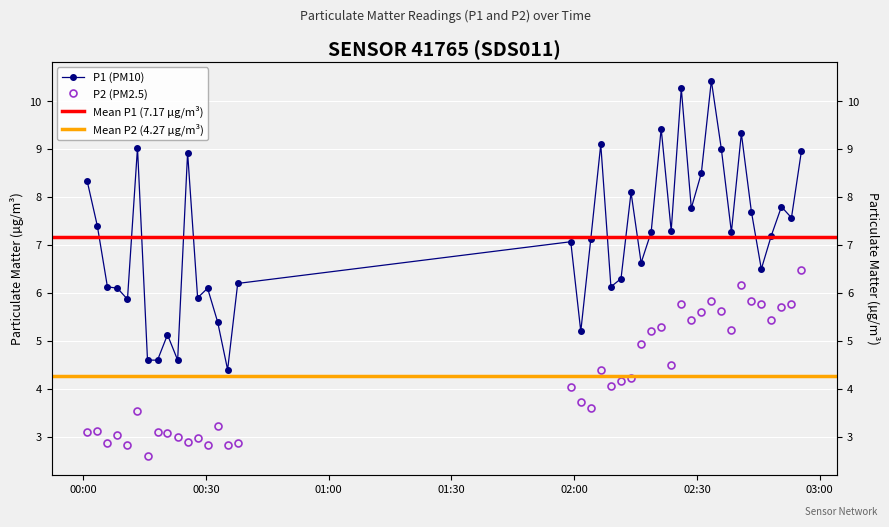

In P2, how many points are lower than both neighbors (excluding endpoints)?

12